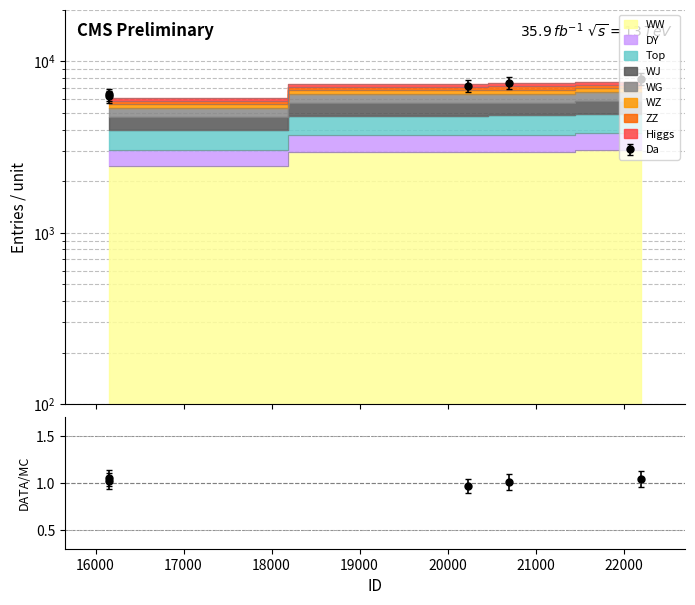

Rank the categories by value from highest to lowest.

22197, 20698, 20227, 16154, 16156